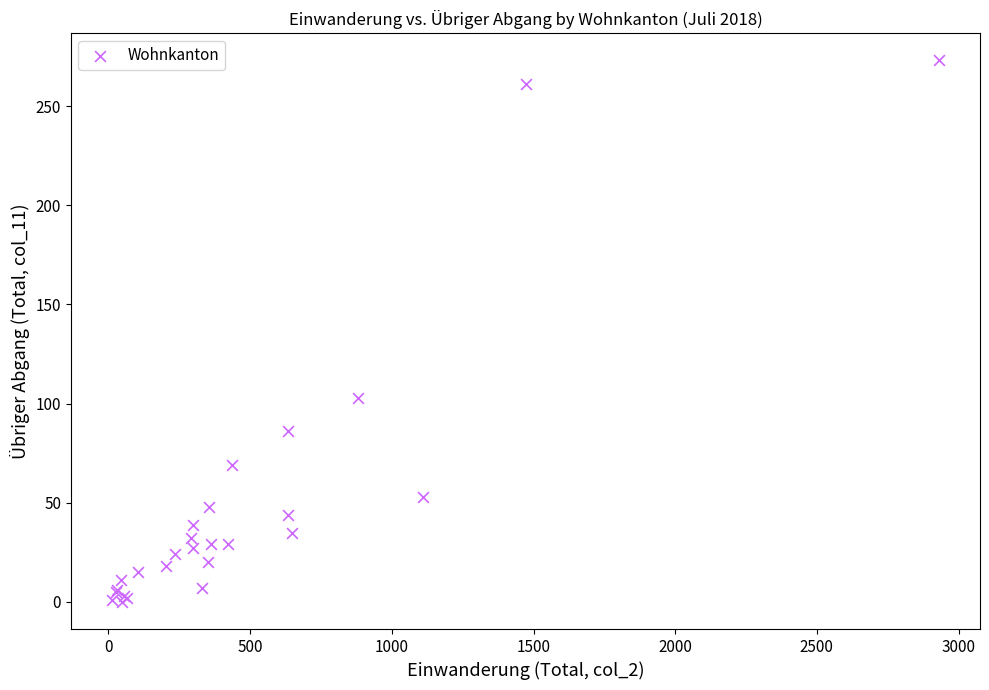

What Y value in the scatter plot is closest to 136?

103